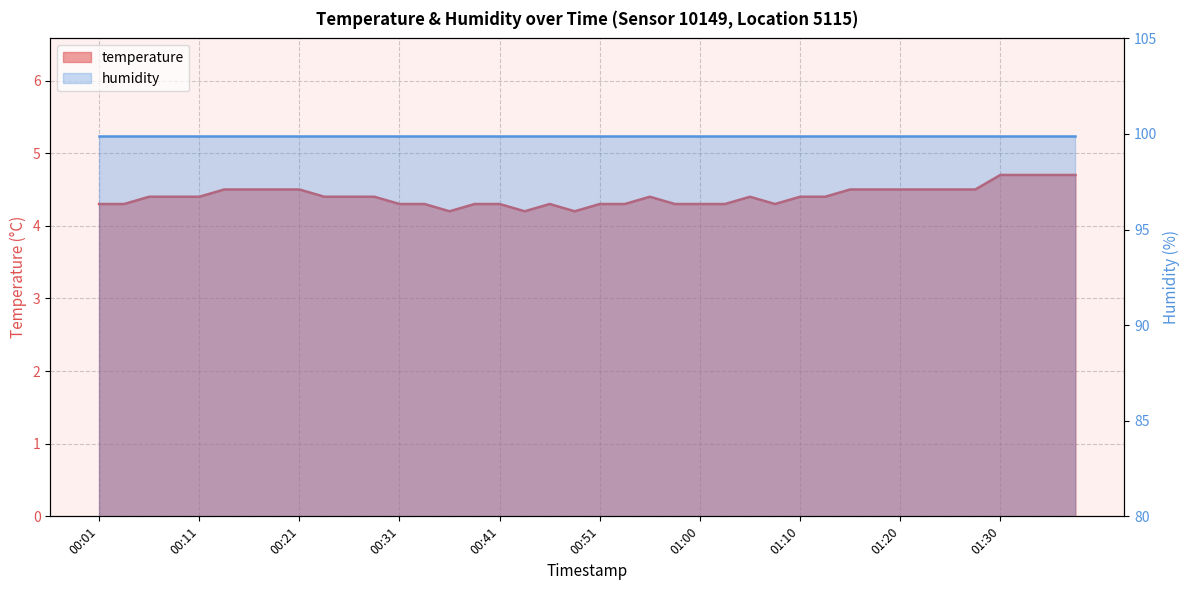

Rank the categories by value from highest to lowest.

01:30, 01:32, 01:35, 01:37, 00:13, 00:16, 00:18, 00:21, 01:15, 01:17, 01:20, 01:22, 01:25, 01:27, 00:06, 00:09, 00:11, 00:23, 00:26, 00:28, 00:56, 01:05, 01:10, 01:13, 00:01, 00:04, 00:31, 00:33, 00:38, 00:41, 00:46, 00:51, 00:53, 00:58, 01:00, 01:03, 01:08, 00:36, 00:43, 00:48